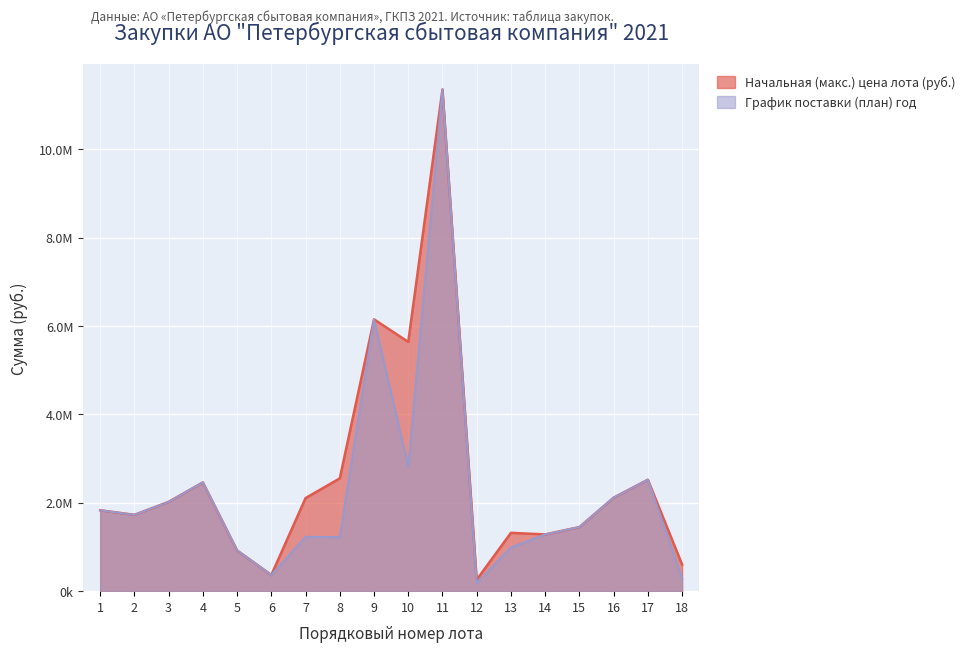

The value of График поставки (план) год at 8 is 1222900.0. True or false?

True